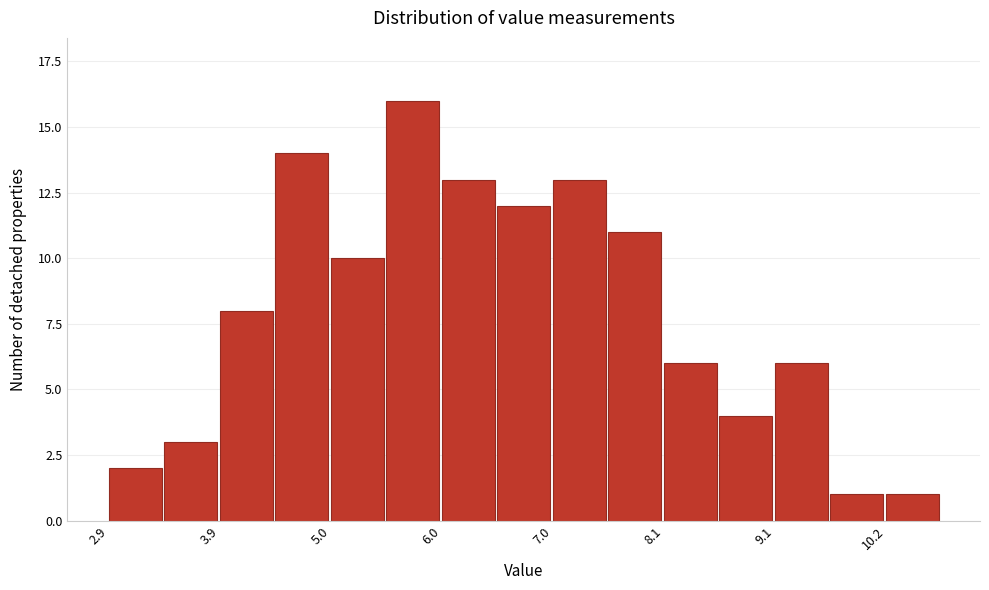

Read against the x-axis, roughly where is the centre of the tallest bar?

5.8